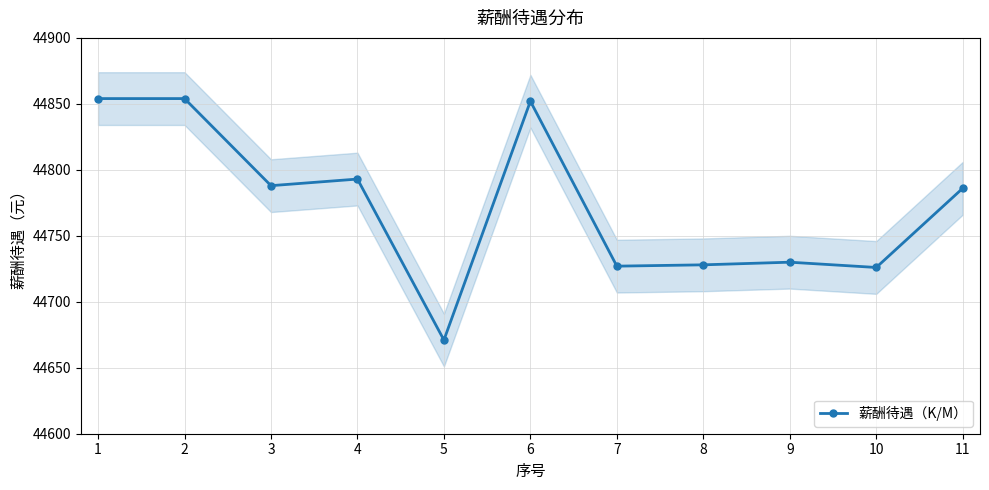

Read the value at 2, to the nearest 50.

44850